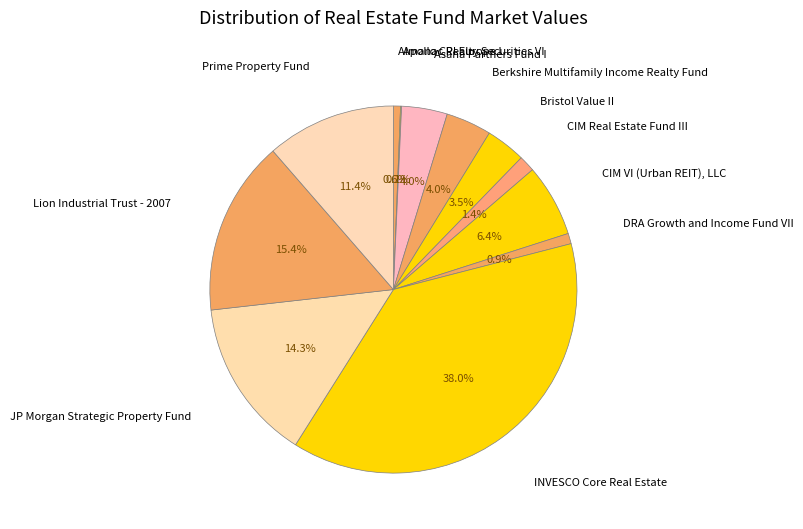

What is the largest slice in the pie chart?

INVESCO Core Real Estate